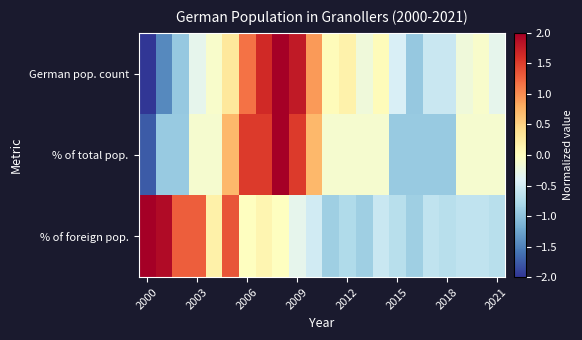

What is the maximum value shown in the chart?

2.6